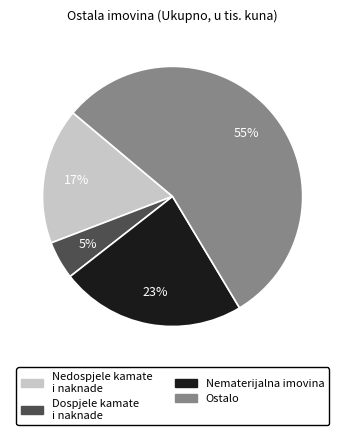

Is there a majority slice in this chart?

Yes